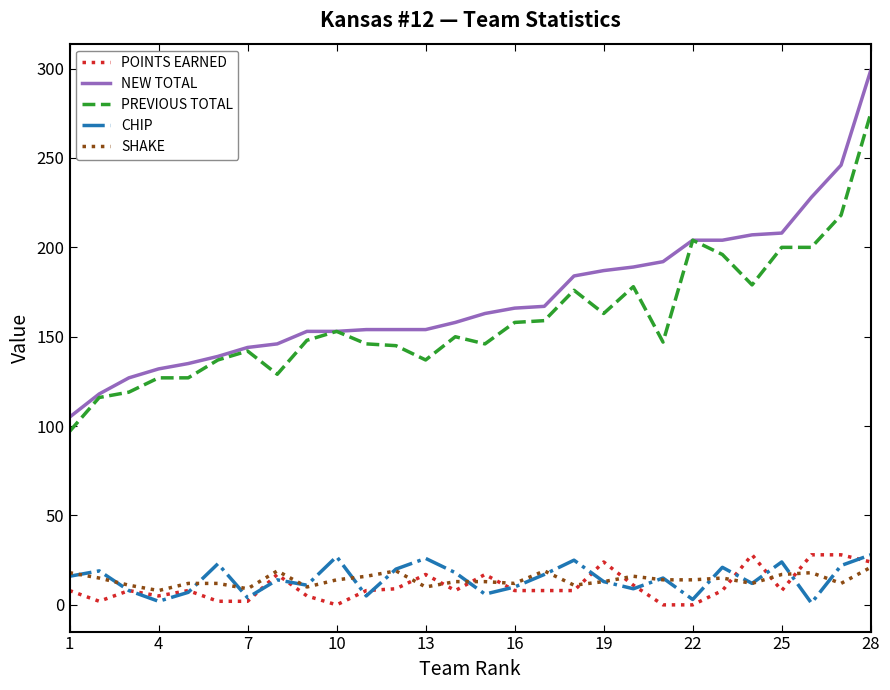

What is the greatest value displayed?

299